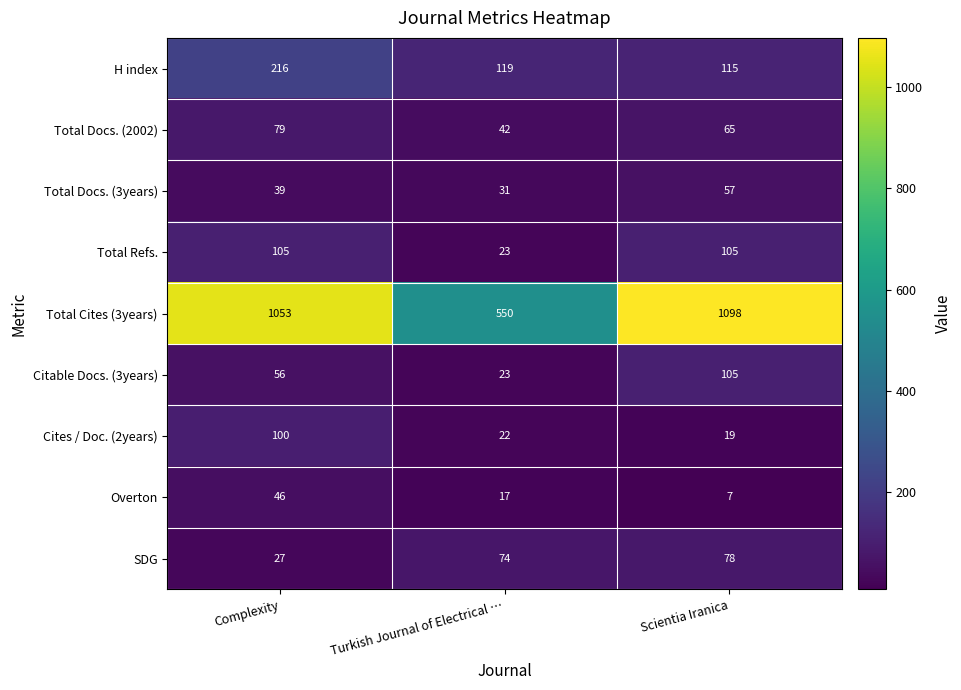

At which label is H index closest to 165?

Turkish Journal of Electrical …